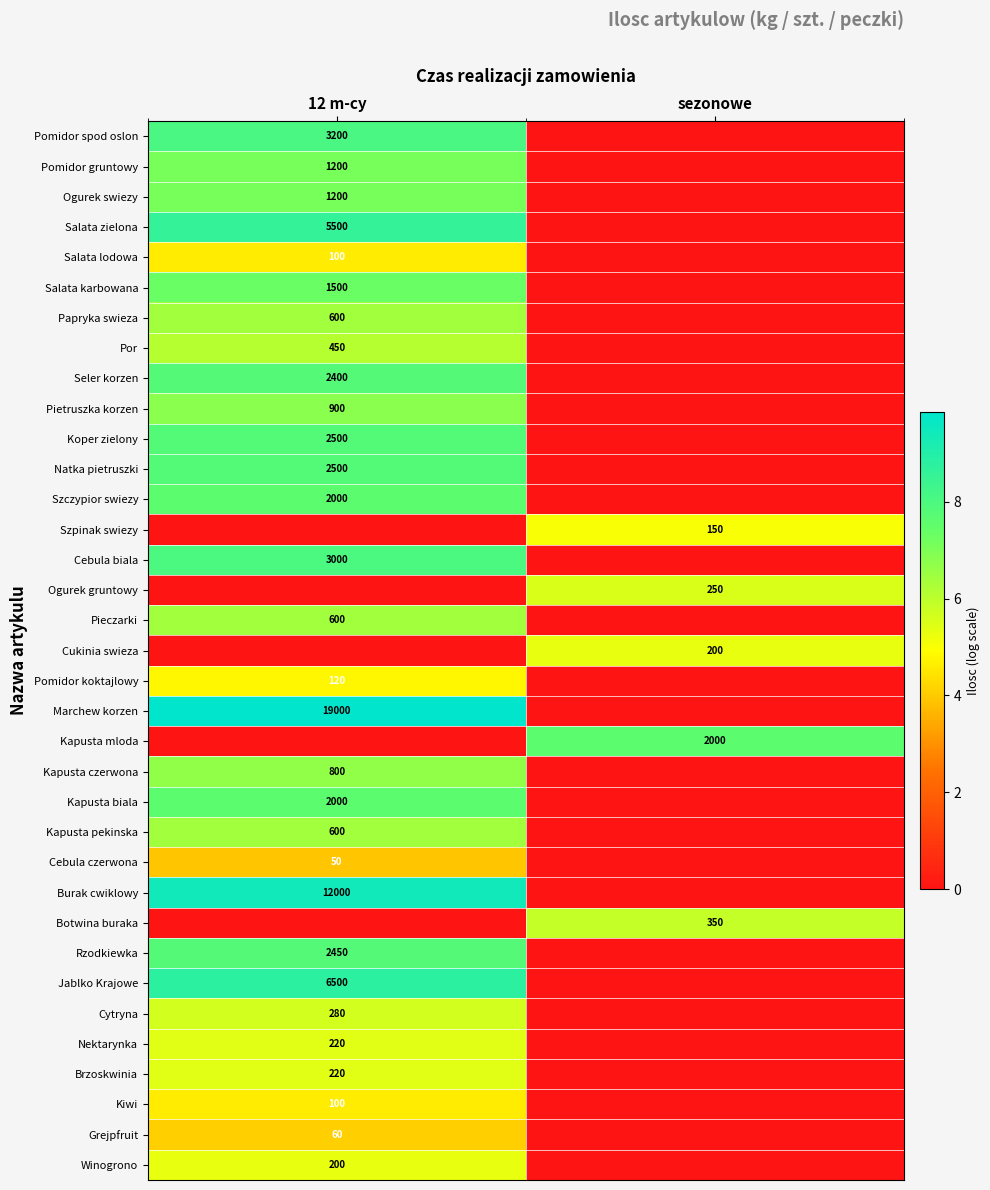

Is the value of Cebula biala at 12 m-cy greater than the value of Papryka swiezа at 12 m-cy?

Yes